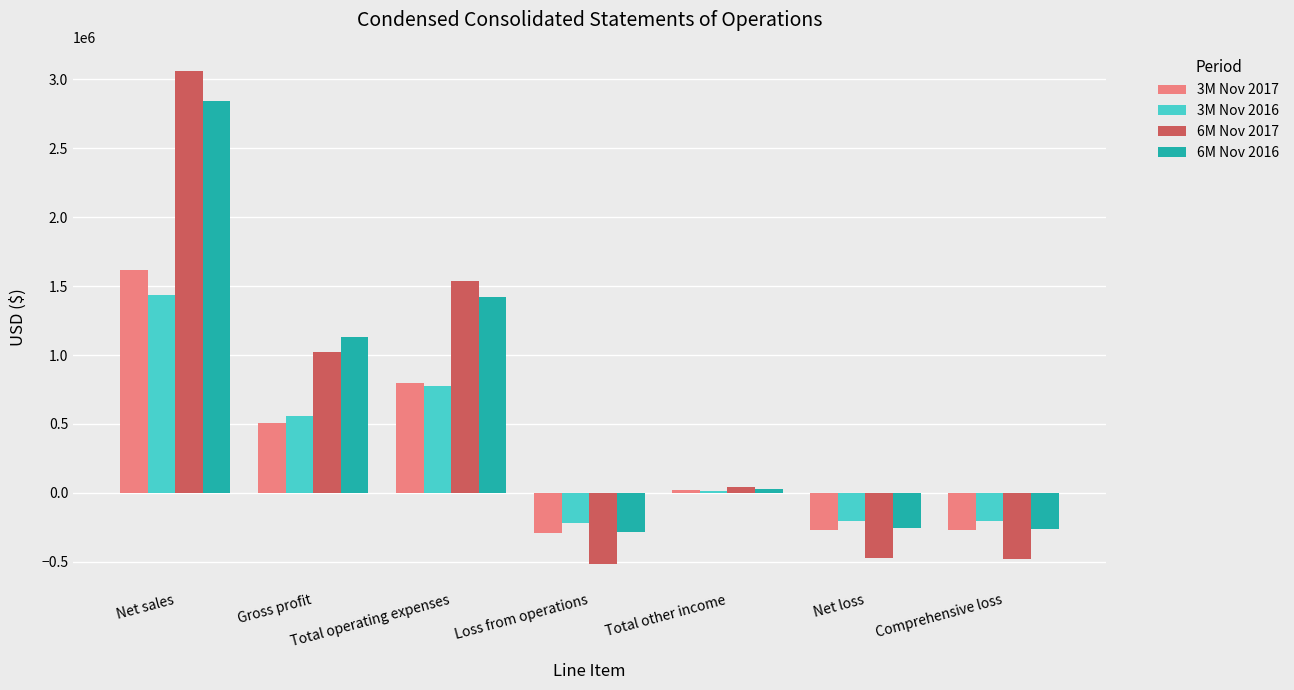

True or false: 6M Nov 2017 has a value of 238908 at Gross profit.

False